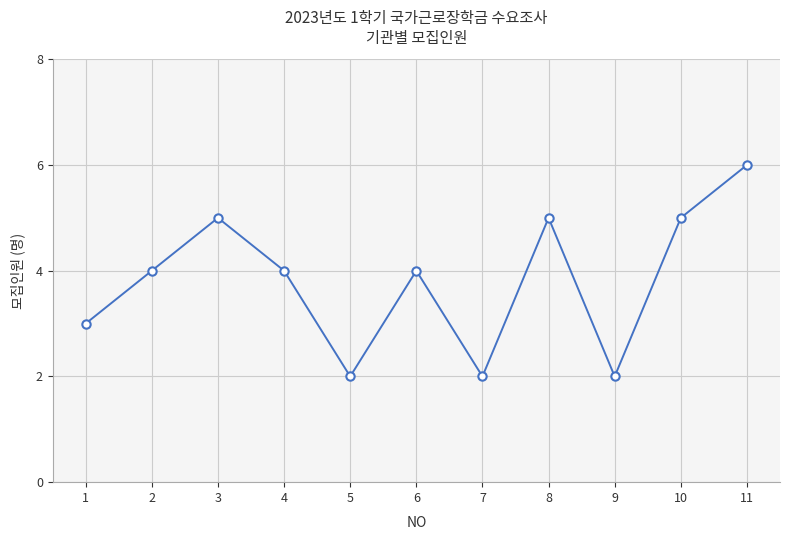

The value at 7 is 2. True or false?

True